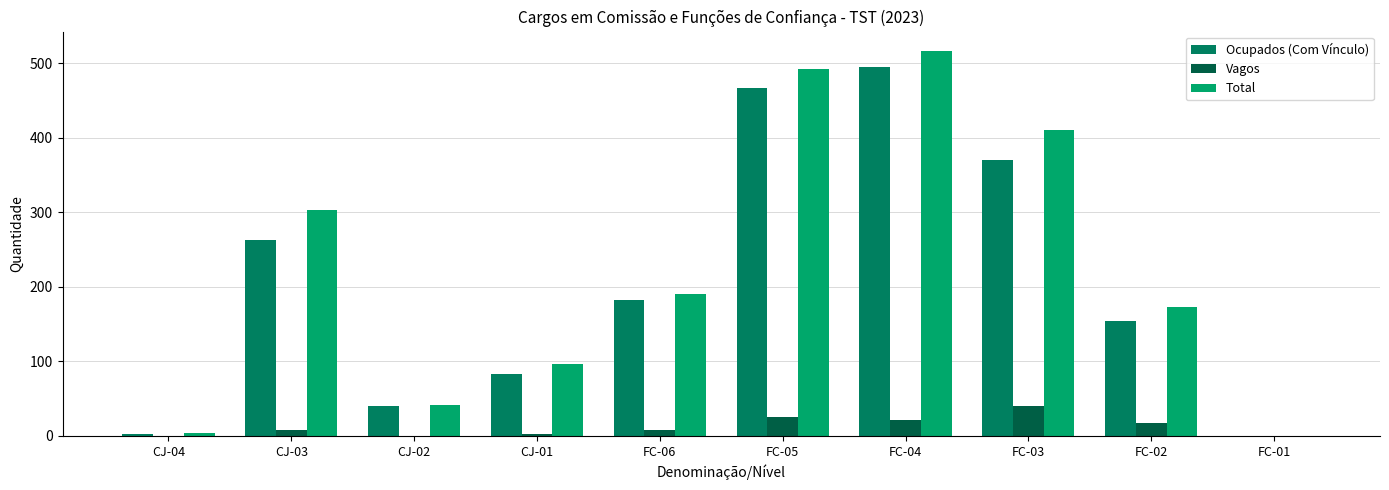

The value of Vagos at CJ-02 is 18. True or false?

False